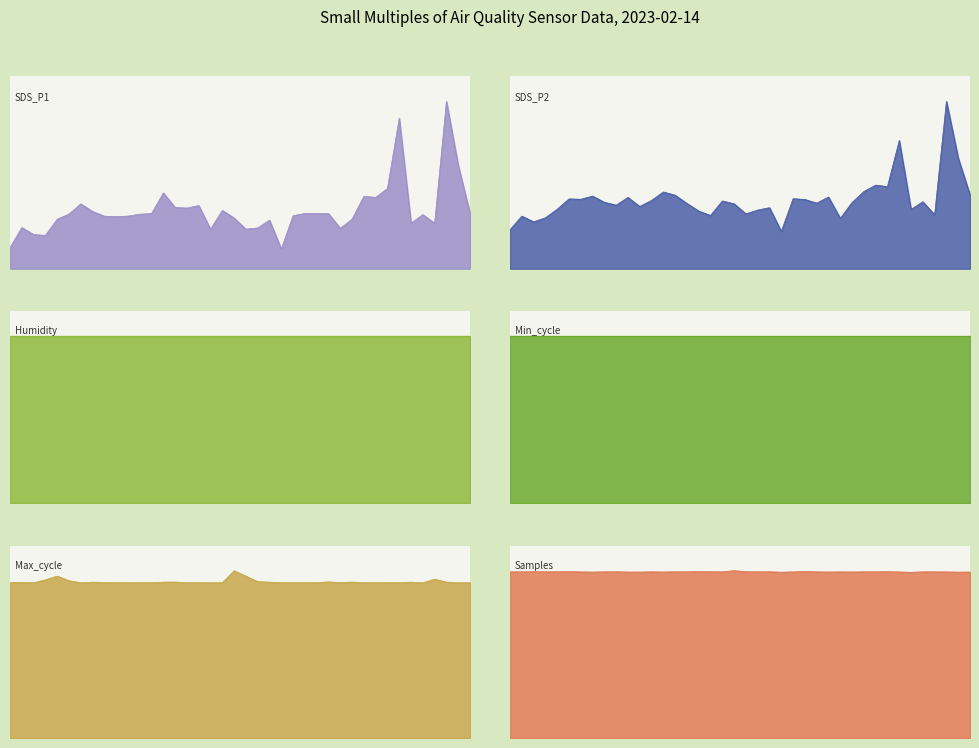

What is the sum of all SDS_P1 values?

807.6